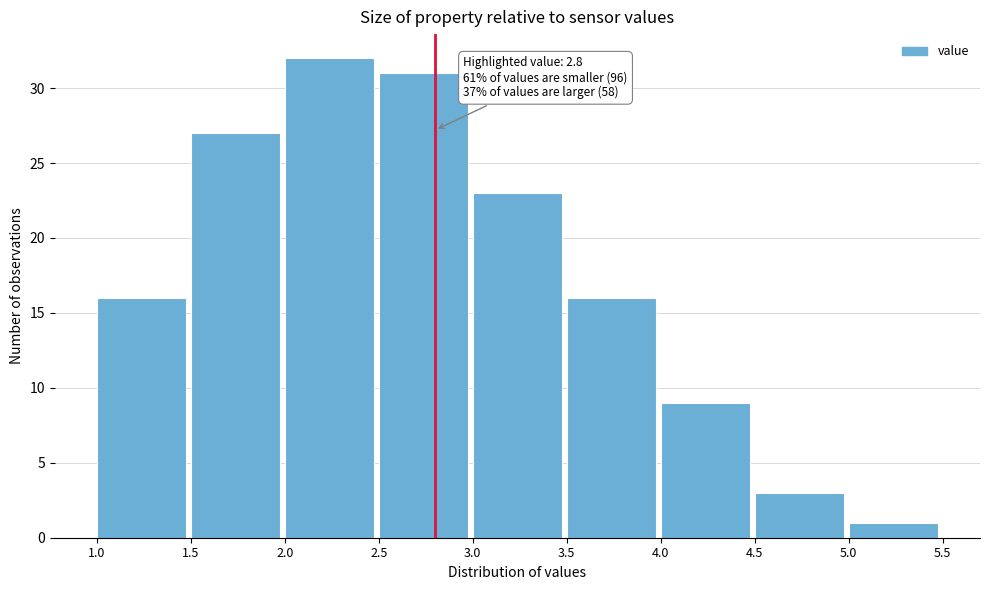

Which range on the x-axis has the tallest bar?

2.0 to 2.5